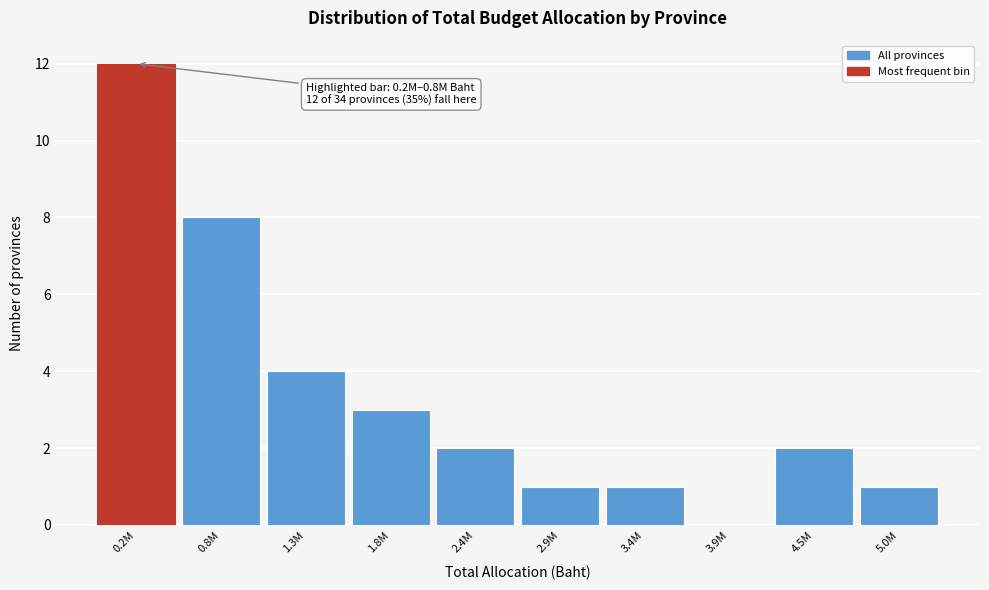

Reading left to right, what are all the values shown in this chart?

0.2M=12	0.8M=8	1.3M=4	1.8M=3	2.4M=2	2.9M=1	3.4M=1	3.9M=0	4.5M=2	5.0M=1